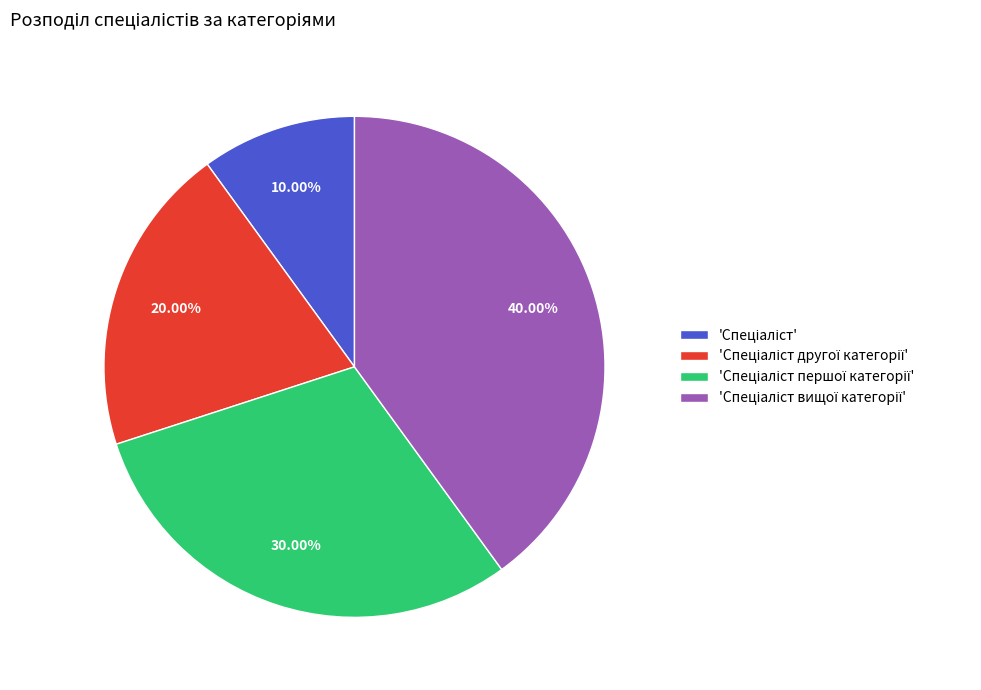

Is there a majority slice in this chart?

No